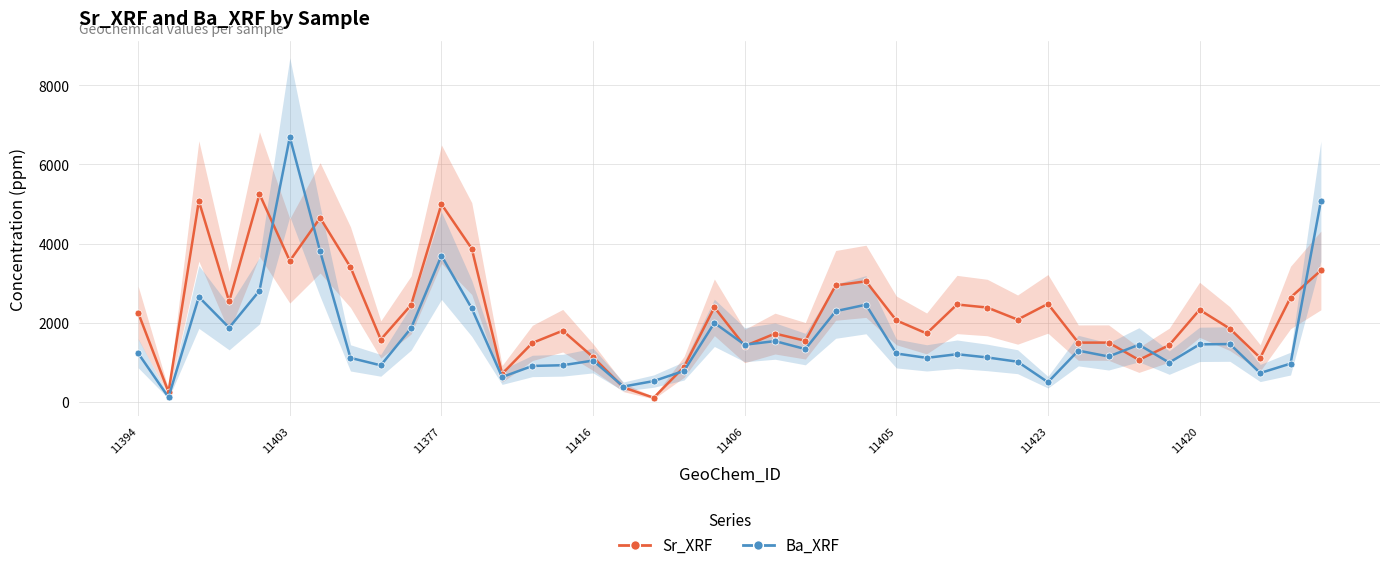

The value of Ba_XRF at 14 is 920. True or false?

True